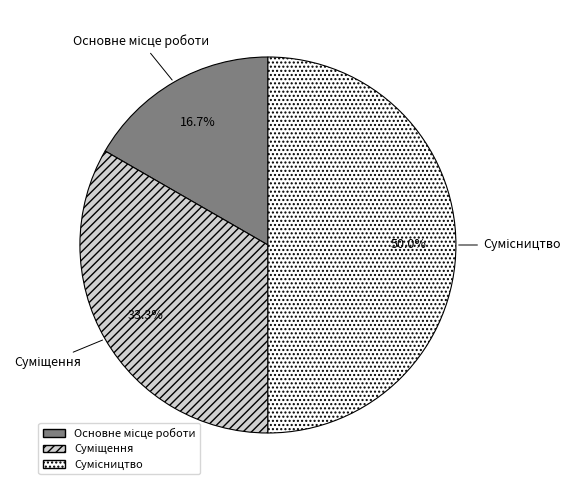

How many segments does this pie chart have?

3